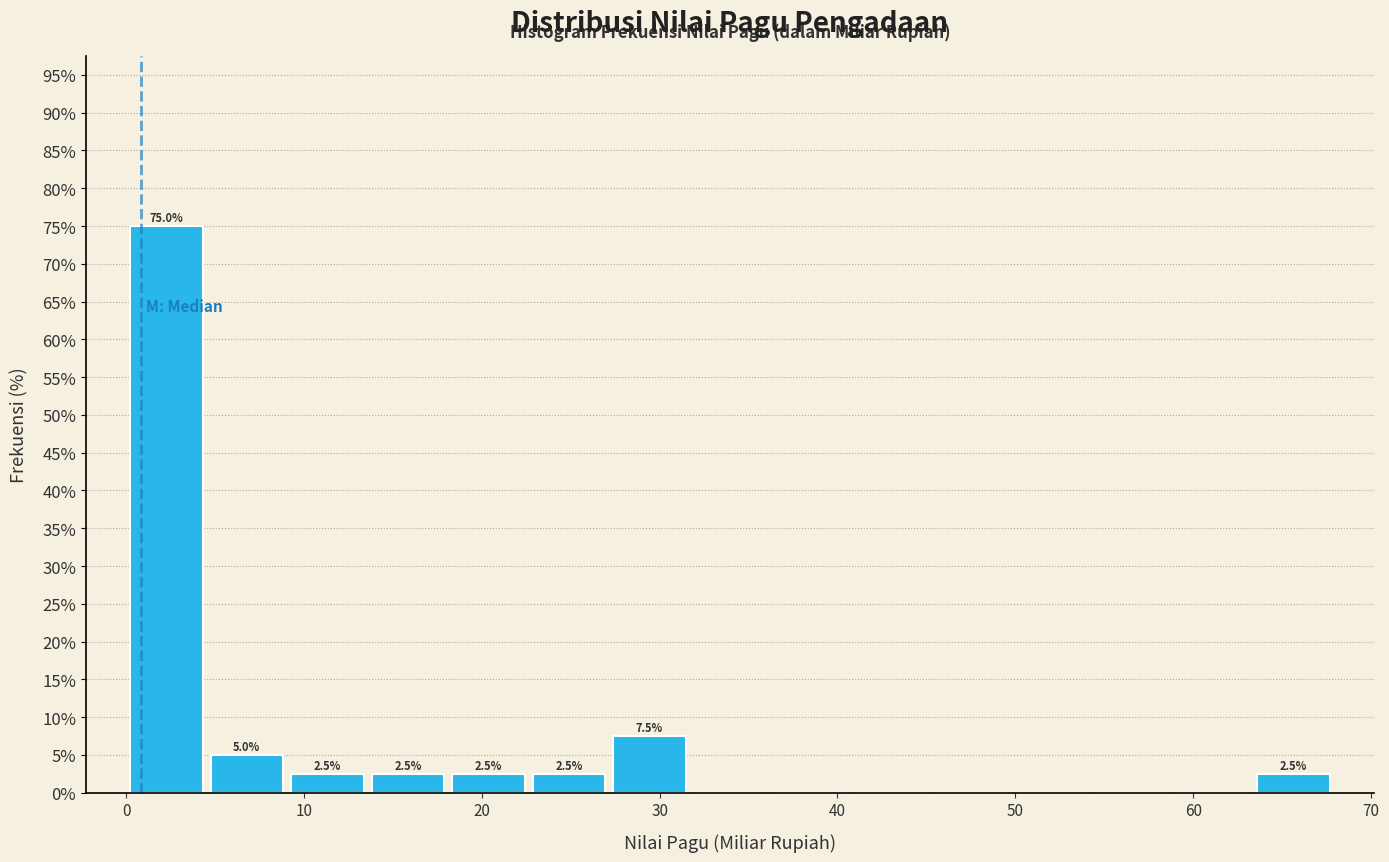

Which range on the x-axis has the tallest bar?

0 to 5